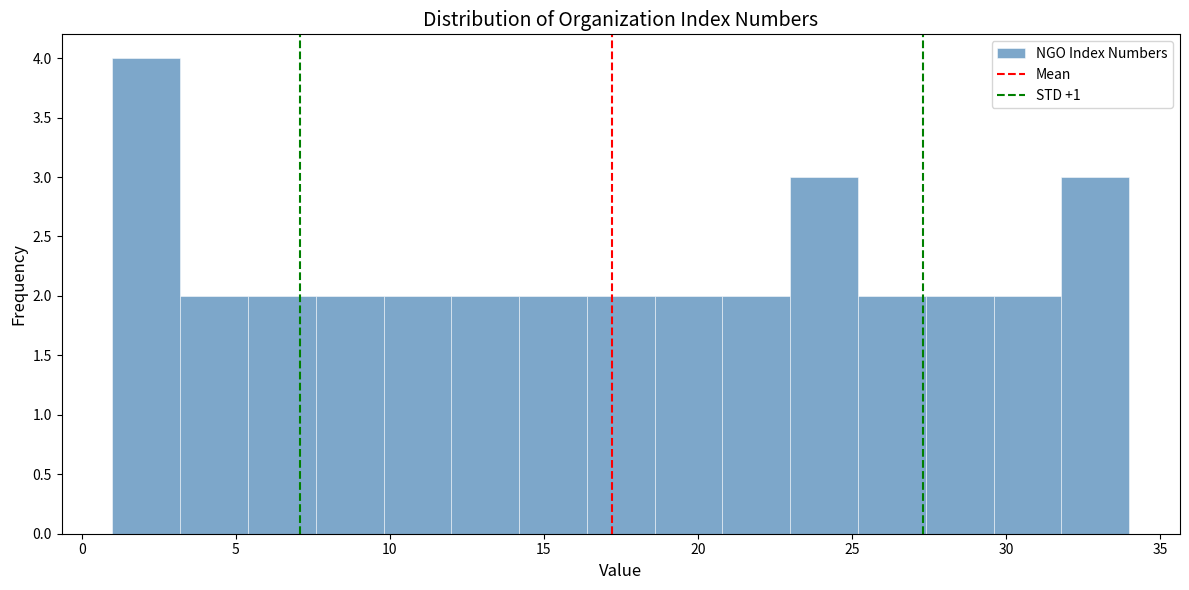

Over which range of the x-axis is the bar tallest?

1.0 to 3.2